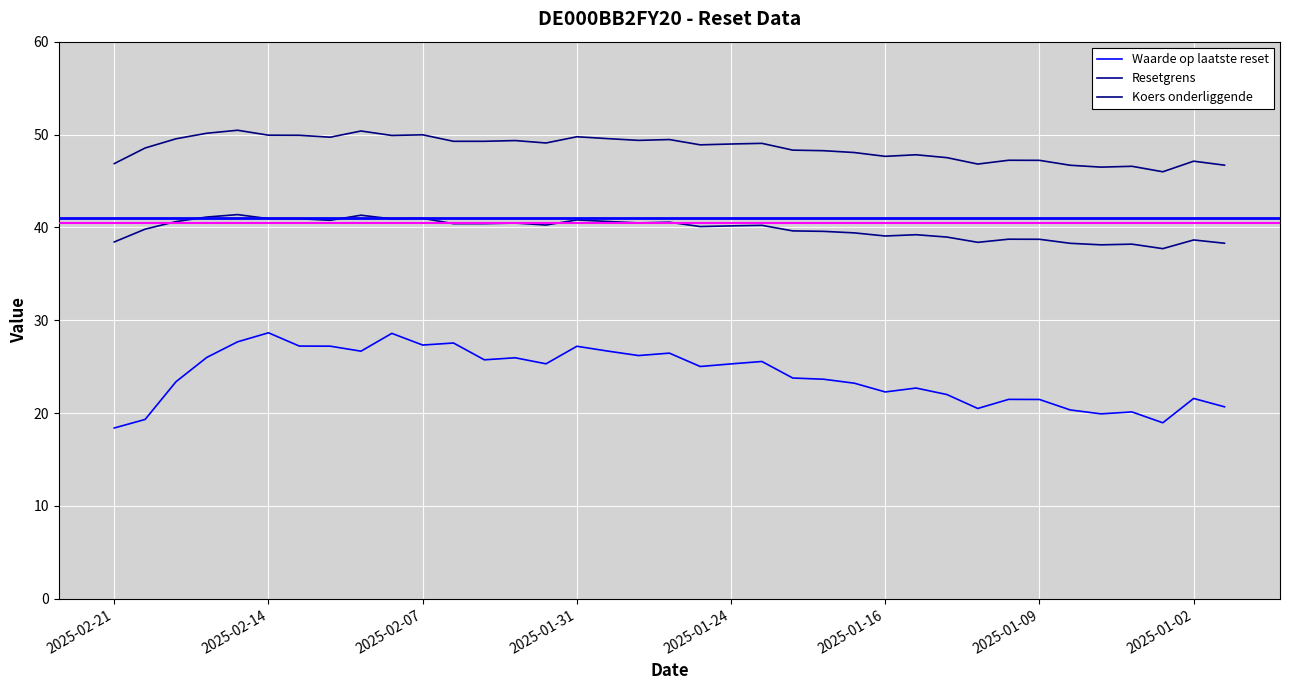

Does the chart have visible grid lines?

Yes